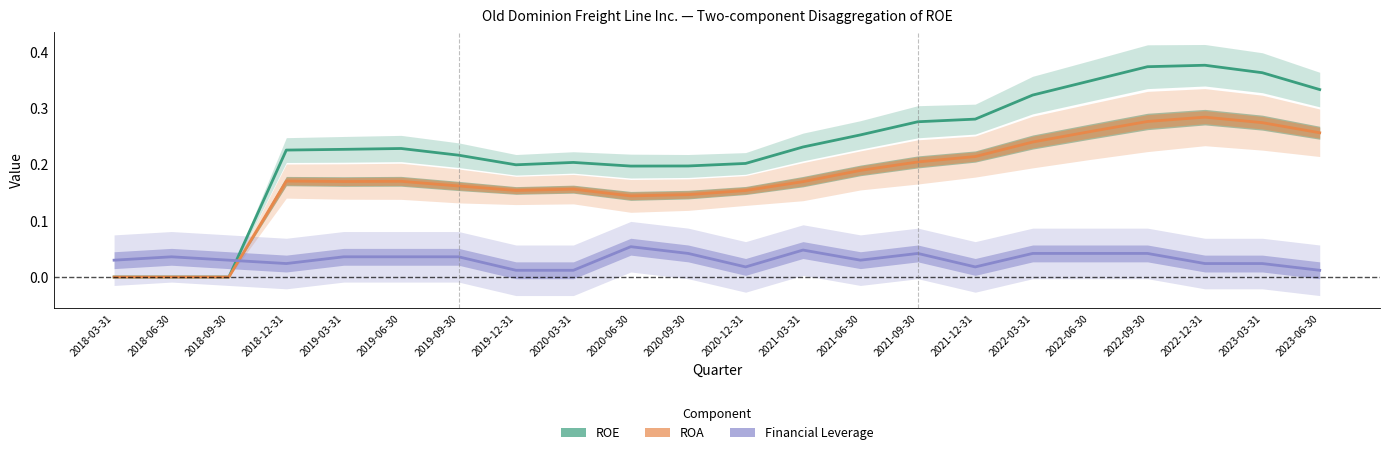

Count the ROE values in the range 0 to 1.

22